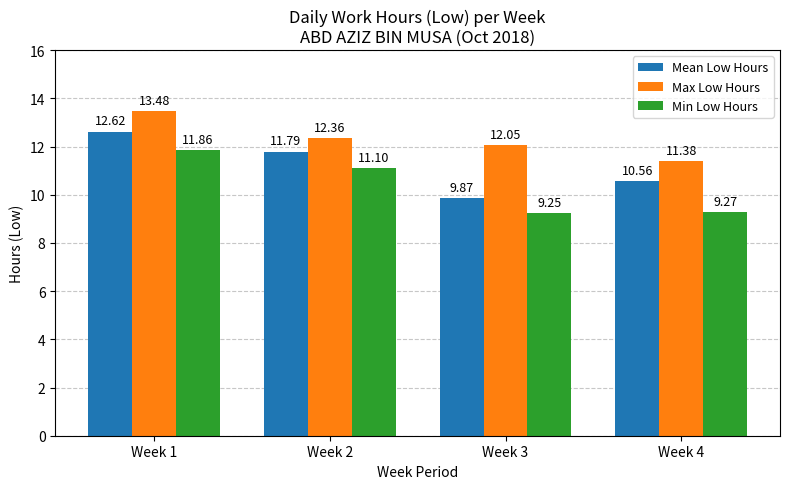

Are the bars horizontal?

No